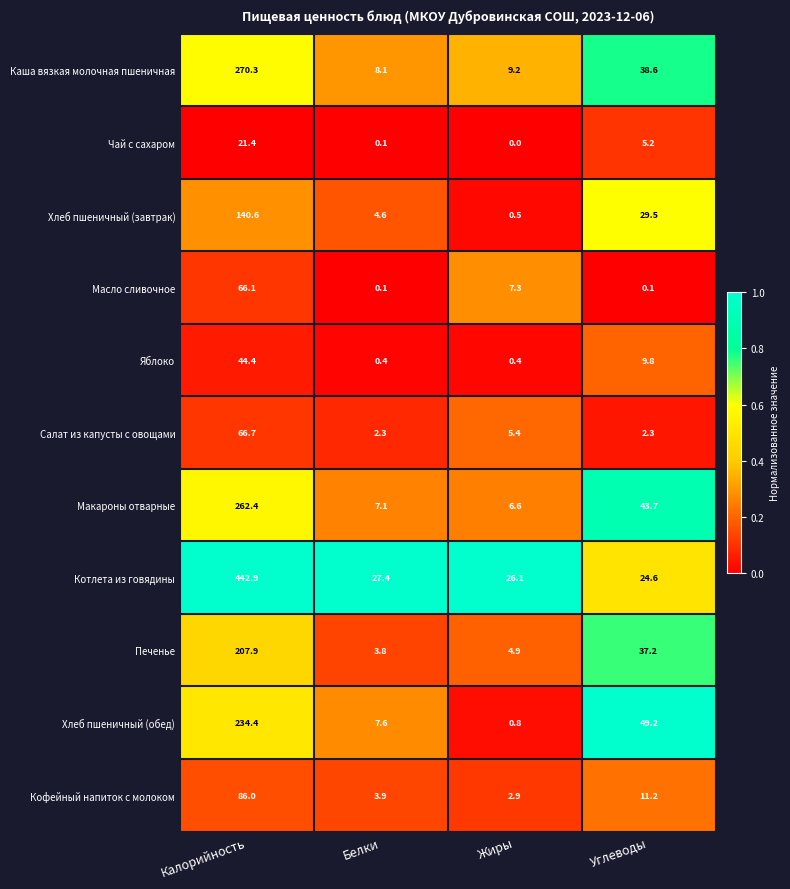

What is the difference between the maximum and second lowest values in the Масло сливочное series?

66.0